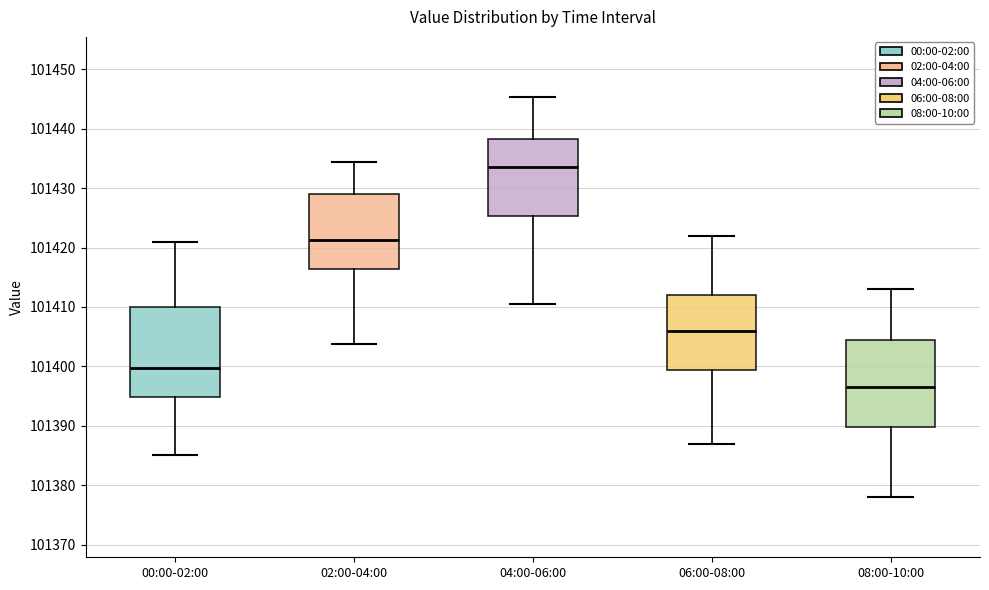

Which box's median line is the highest?

04:00-06:00